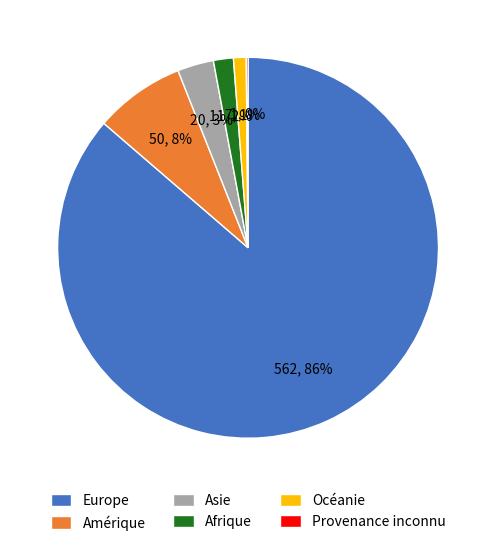

Do Europe and Afrique together represent more than half of the pie?

Yes